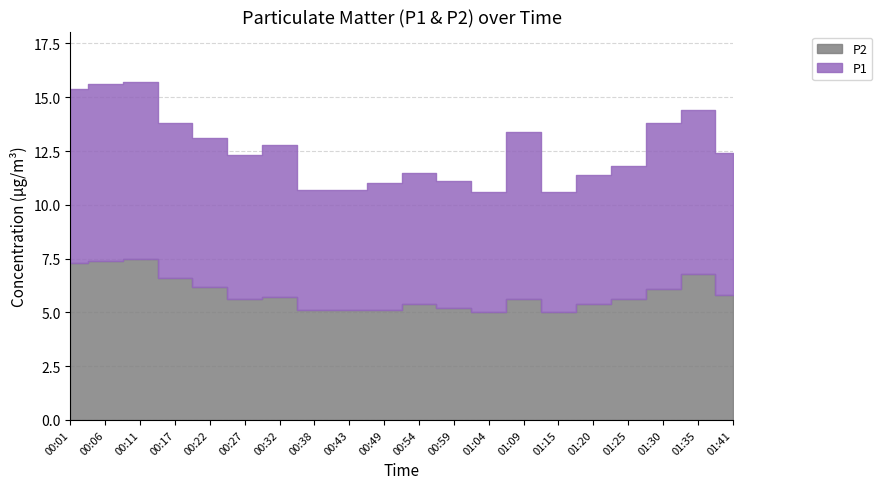

Rank the categories by P2 value from lowest to highest.

01:04, 01:15, 00:38, 00:43, 00:49, 00:59, 00:54, 01:20, 00:27, 01:09, 01:25, 00:32, 01:41, 01:30, 00:22, 00:17, 01:35, 00:01, 00:06, 00:11